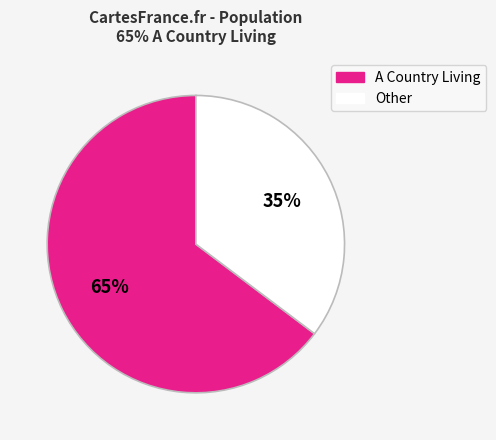

Count the number of slices in the pie.

2